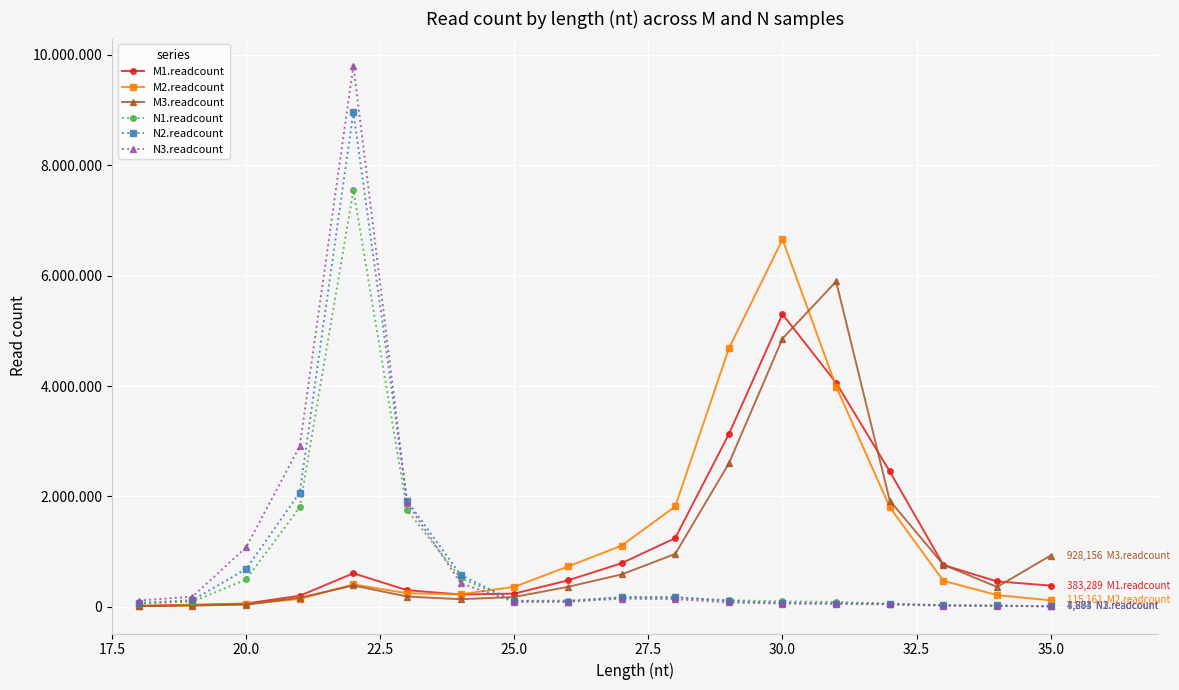

True or false: N2.readcount has more than 0 points higher than both neighbors.

True